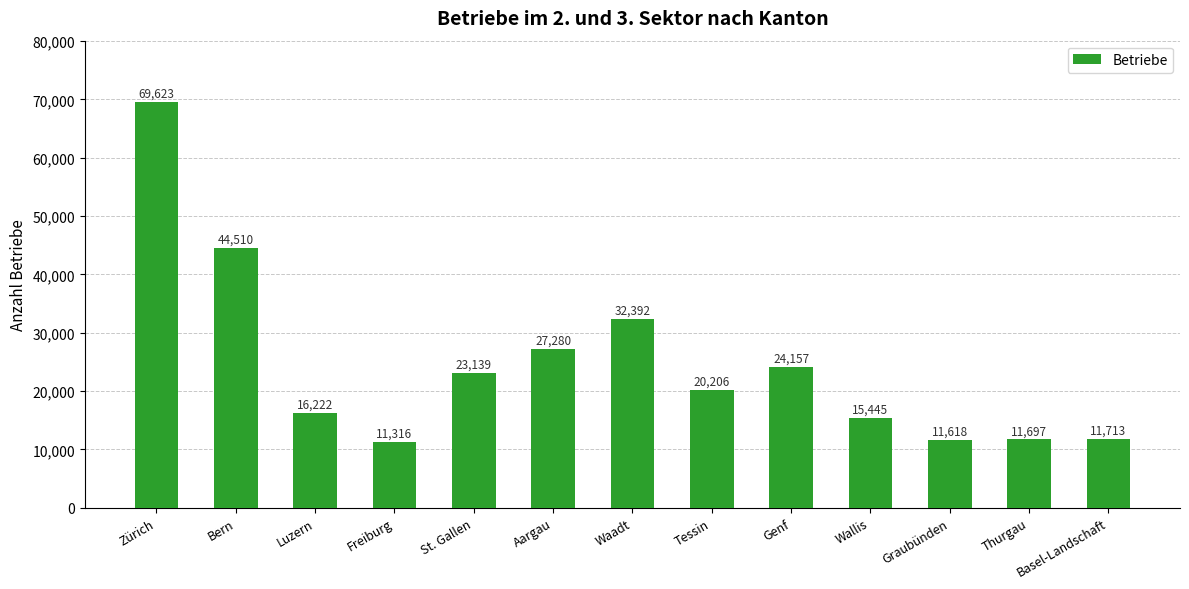

What is the change in value from Bern to Aargau?

-17230